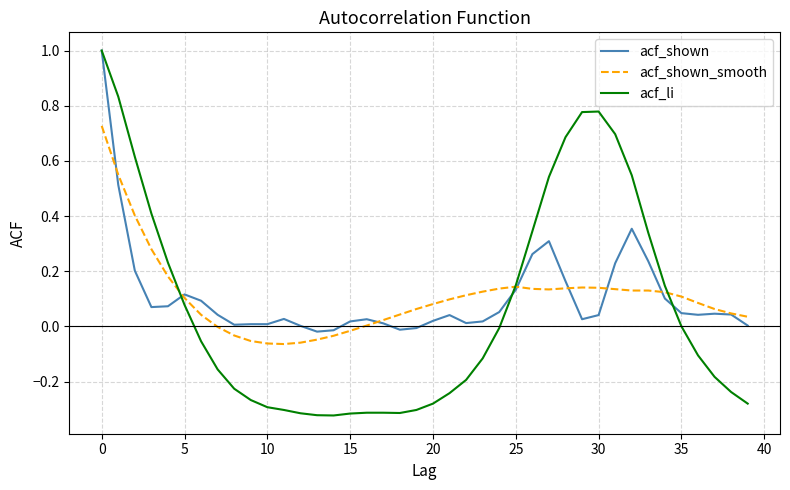

Which series has the largest range (max minus min)?

acf_li